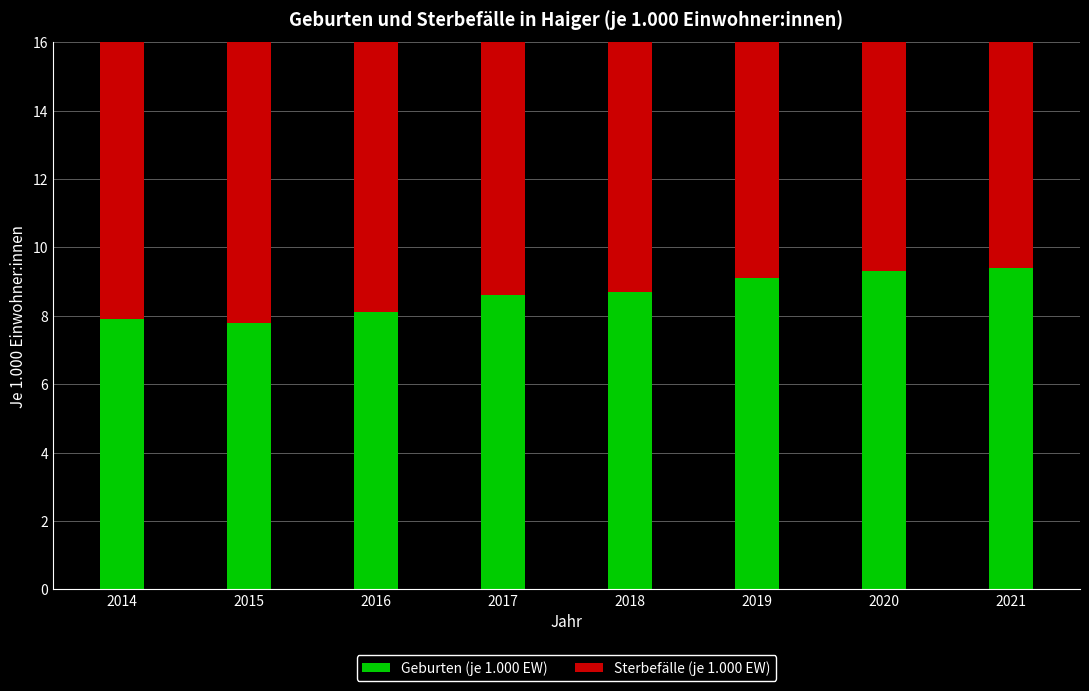

What is the difference between the second highest and second lowest values in the Sterbefälle (je 1.000 EW) series?

0.6